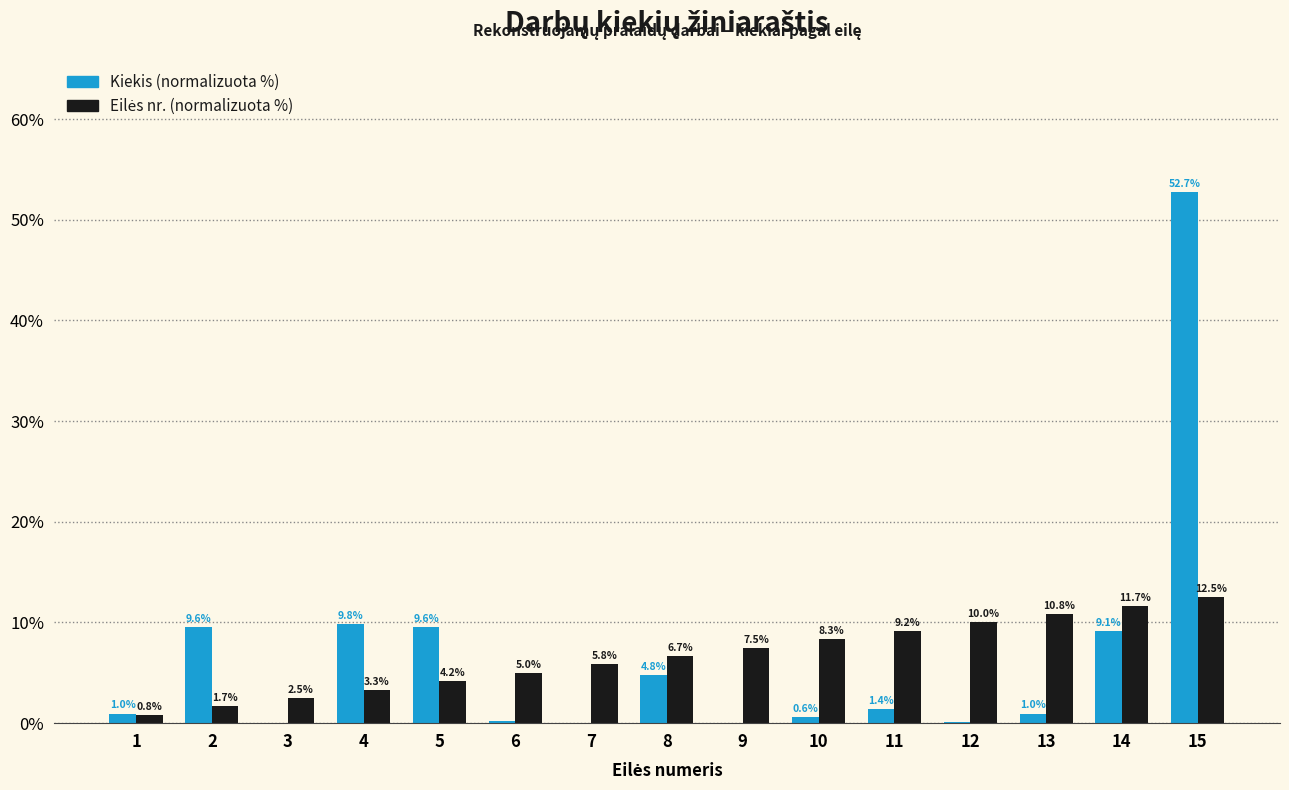

Which category has the highest value across all series?

15